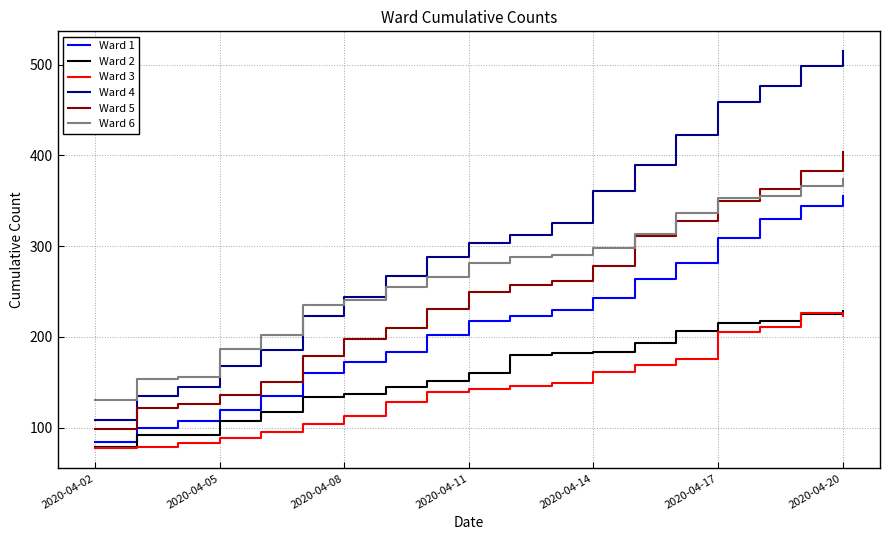

Which series has the largest total across all categories?

Ward 4